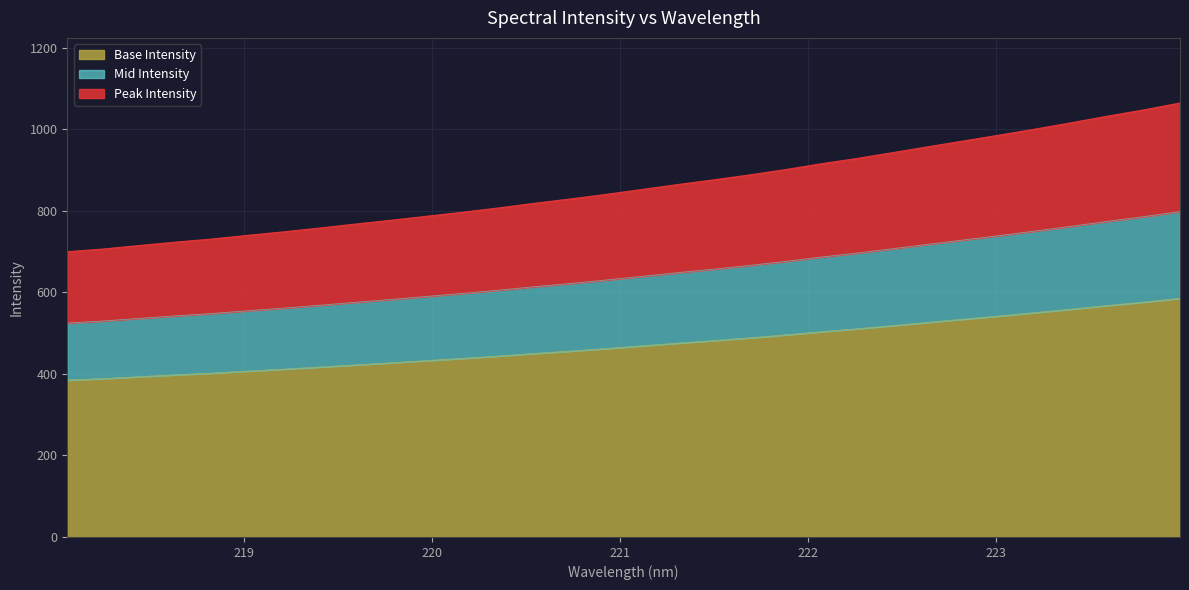

True or false: the data shows 928.1 at 222.263.

True